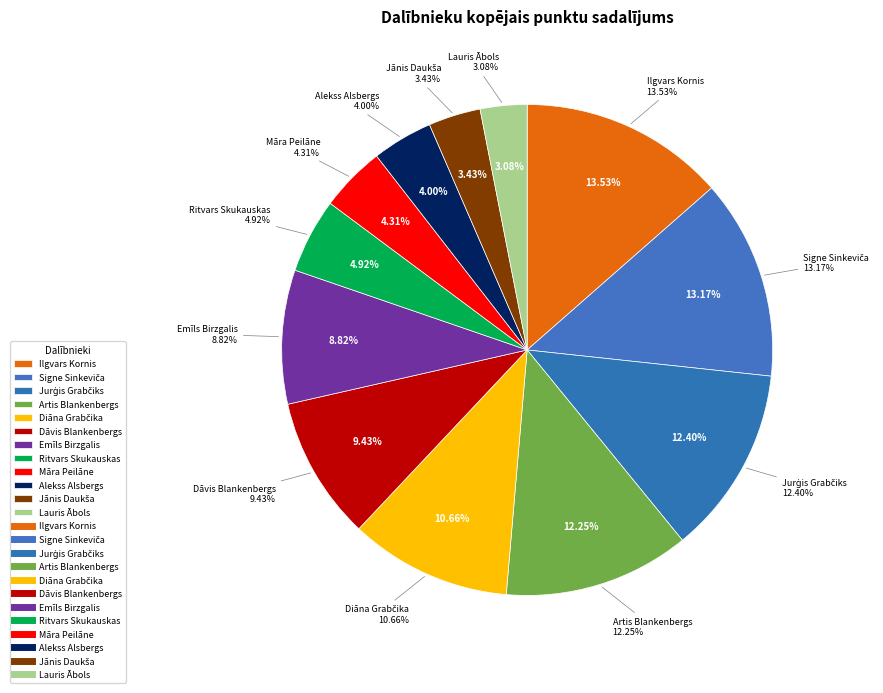

How many segments does this pie chart have?

12